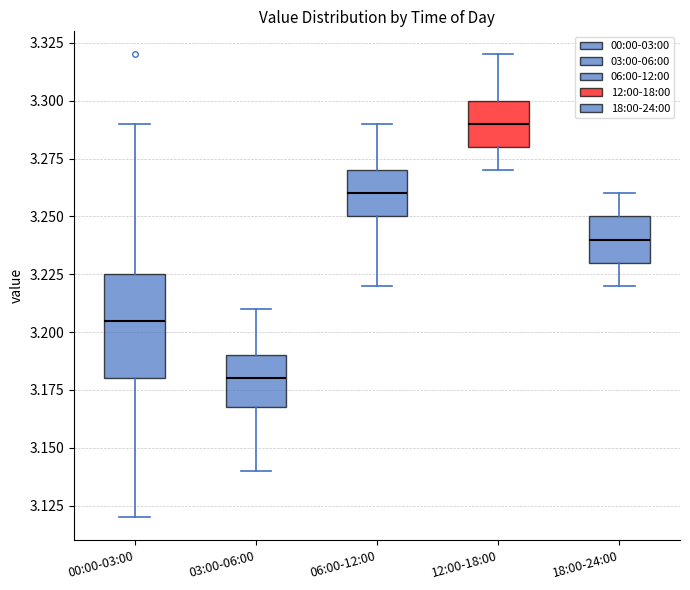

Reading left to right, transcribe this box plot: for each box, give where its median line is, the range the box spans, and where its two whiskers end, as read against the y-axis. The values are not printed on the chart, so give them approximately, as read against the axis.

00:00-03:00: median 3.205, box 3.180 to 3.225, whiskers 3.120 to 3.290
03:00-06:00: median 3.180, box 3.170 to 3.190, whiskers 3.140 to 3.210
06:00-12:00: median 3.260, box 3.250 to 3.270, whiskers 3.220 to 3.290
12:00-18:00: median 3.290, box 3.280 to 3.300, whiskers 3.270 to 3.320
18:00-24:00: median 3.240, box 3.230 to 3.250, whiskers 3.220 to 3.260